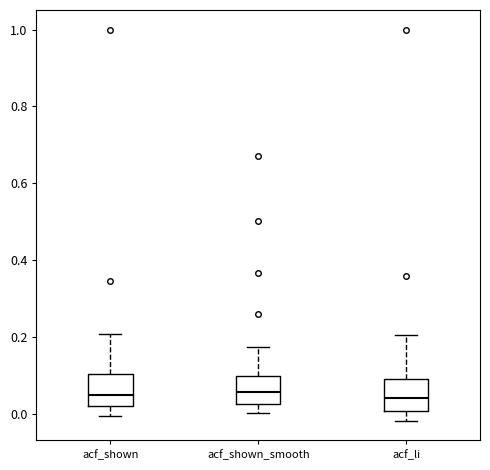

Reading left to right, read every box against the y-axis: the position of its median line, the range the box covers, and the ends of its whiskers. The values are not printed on the chart, so give them approximately, as read against the axis.

acf_shown: median 0.04, box 0.02 to 0.10, whiskers 0.00 to 0.20
acf_shown_smooth: median 0.06, box 0.02 to 0.10, whiskers 0.00 to 0.18
acf_li: median 0.04, box 0.00 to 0.10, whiskers -0.02 to 0.20